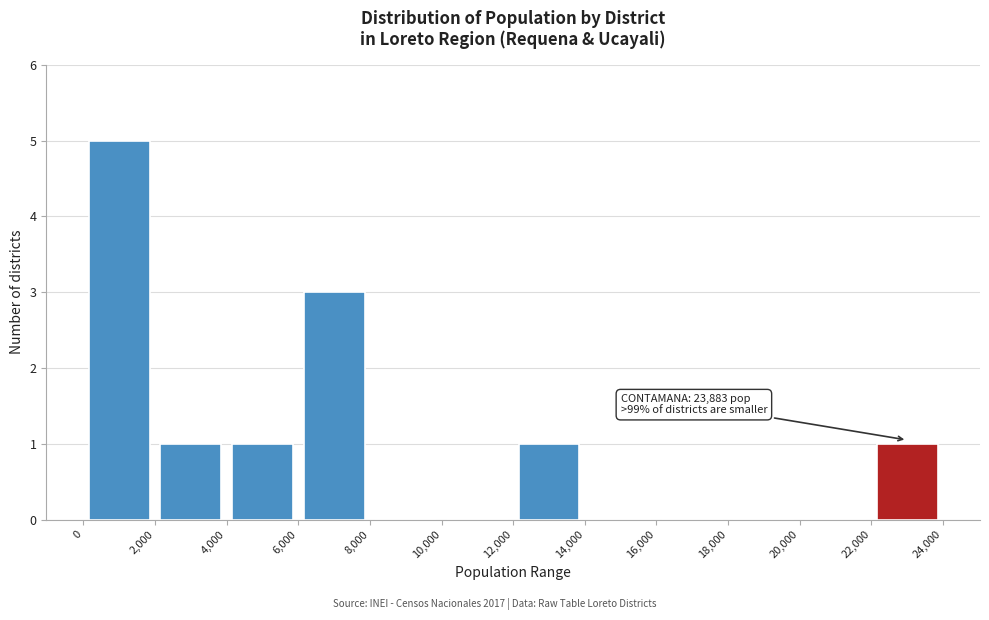

Over which range of the x-axis is the bar tallest?

0 to 2,000